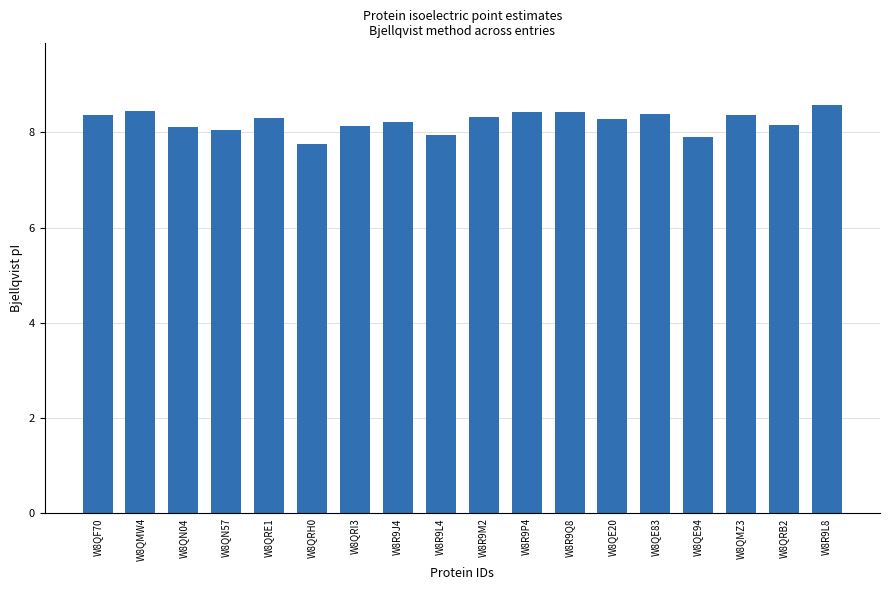

True or false: the data shows 13.0 at W8R9Q8.

False